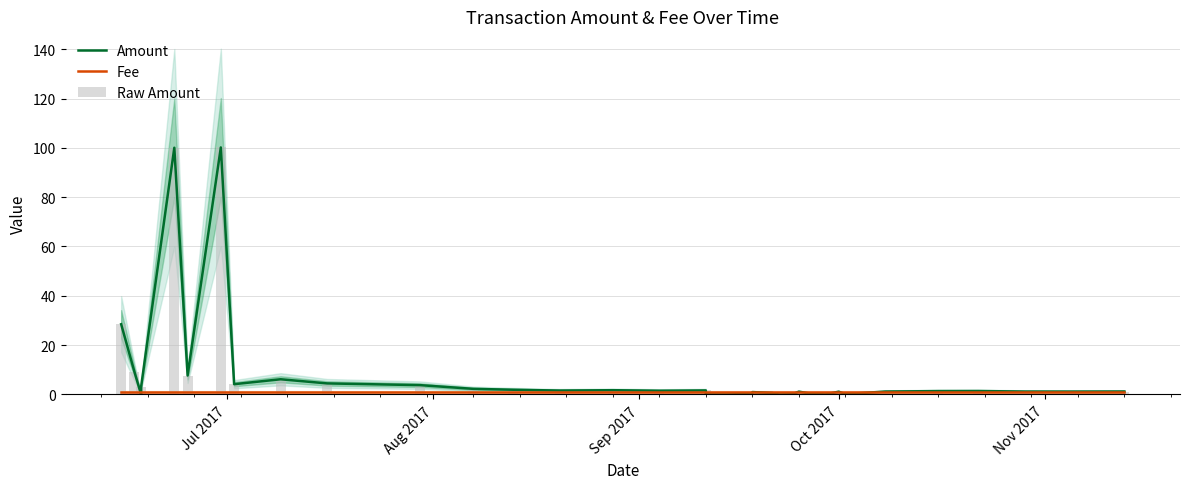

How many series are shown in this chart?

3